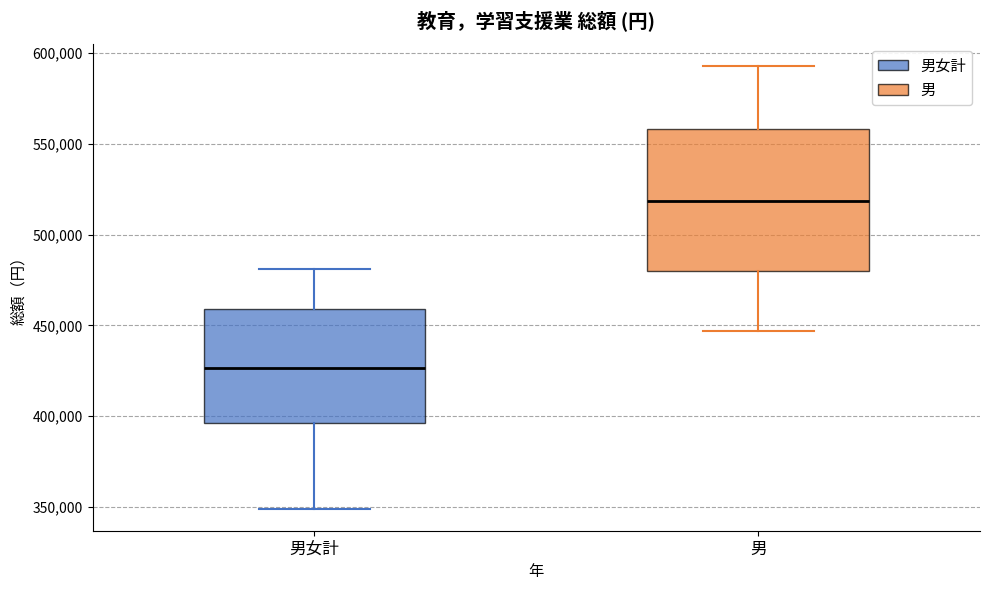

Reading left to right, transcribe this box plot: for each box, give where its median line is, the range the box spans, and where its two whiskers end, as read against the y-axis. The values are not printed on the chart, so give them approximately, as read against the axis.

男女計: median 425000, box 395000 to 460000, whiskers 350000 to 480000
男: median 520000, box 480000 to 560000, whiskers 445000 to 595000